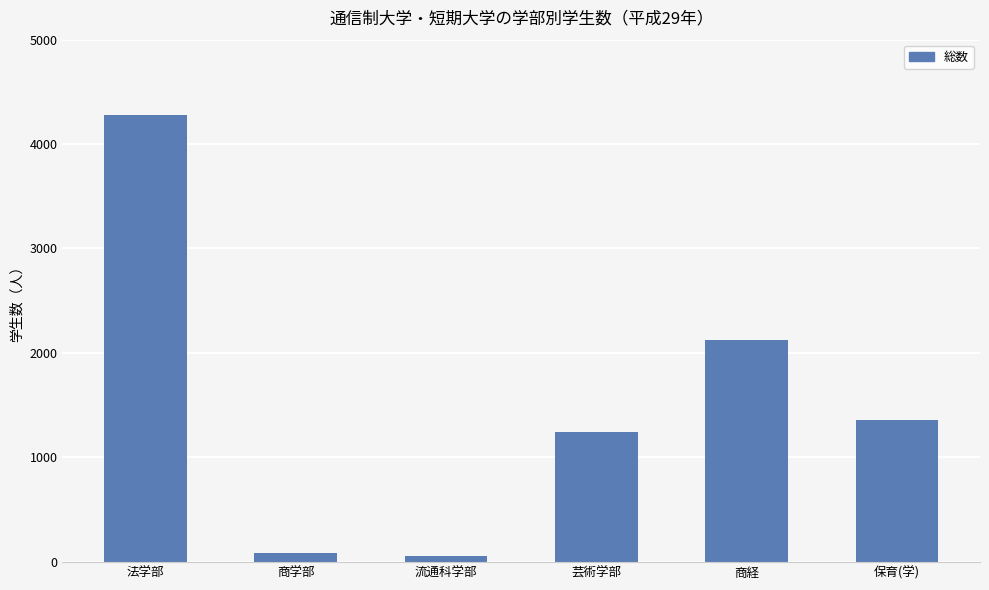

What is the ratio of the value at 法学部 to the value at 商経?

2.0